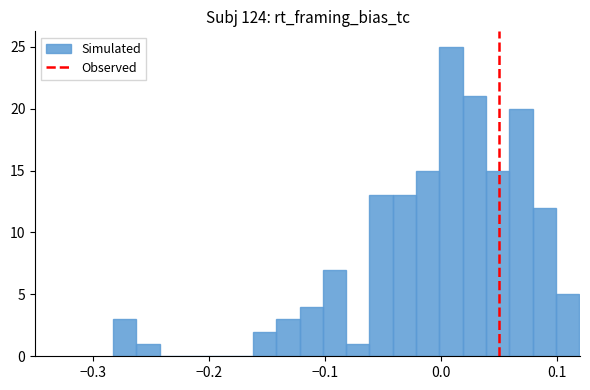

Read against the x-axis, roughly where is the centre of the tallest bar?

0.01